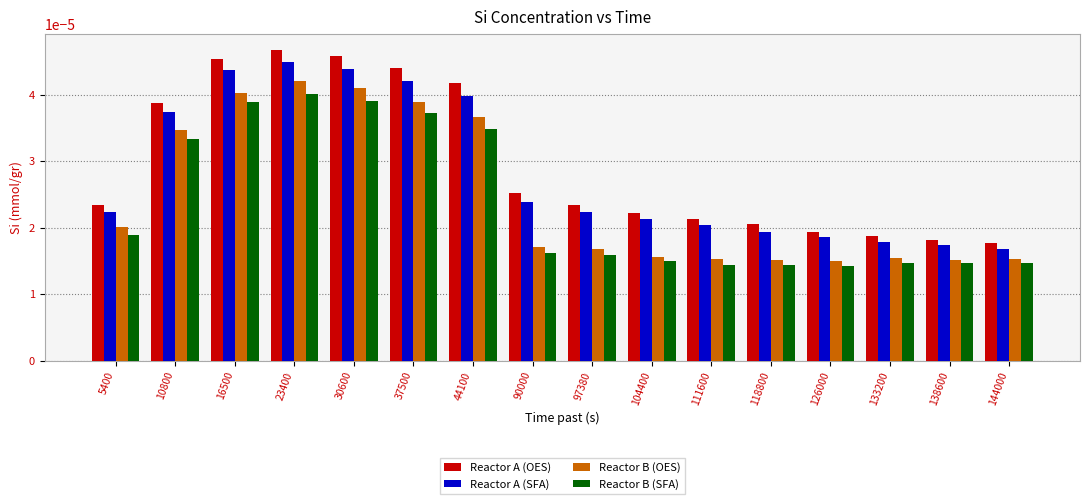

Rank the series at 37500 from highest to lowest value.

Reactor A (OES), Reactor A (SFA), Reactor B (OES), Reactor B (SFA)